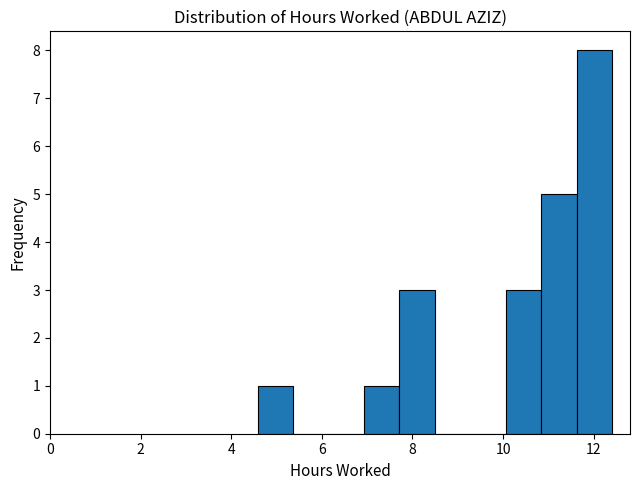

Read against the x-axis, roughly where is the centre of the tallest bar?

12.0